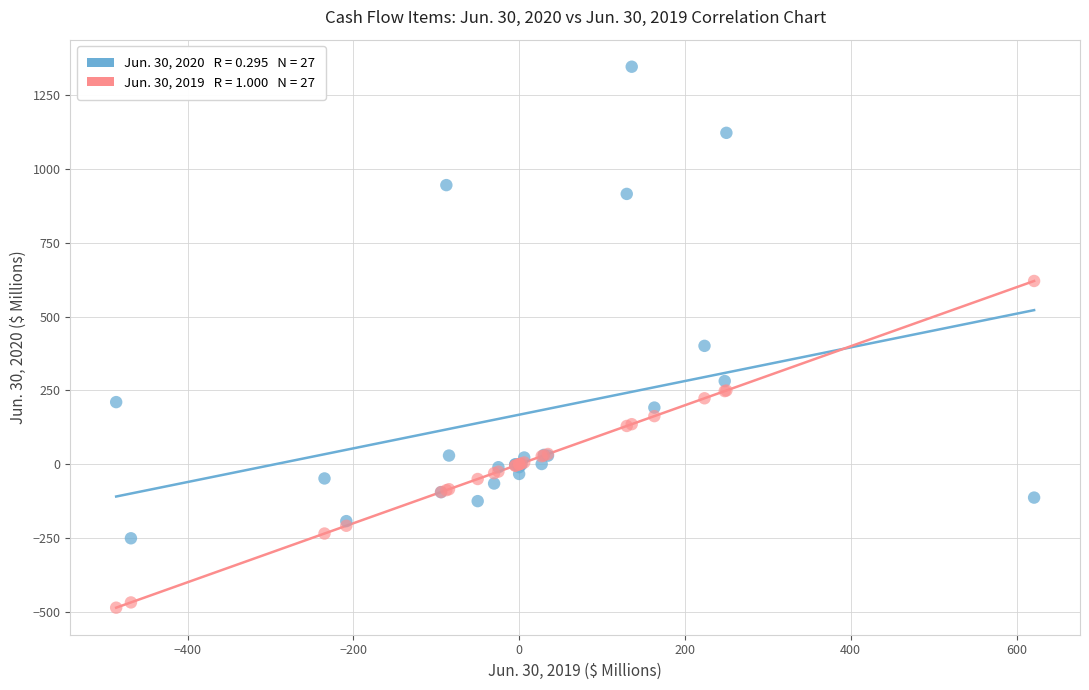

Across all series, what Y value is closest to 430?

401.3